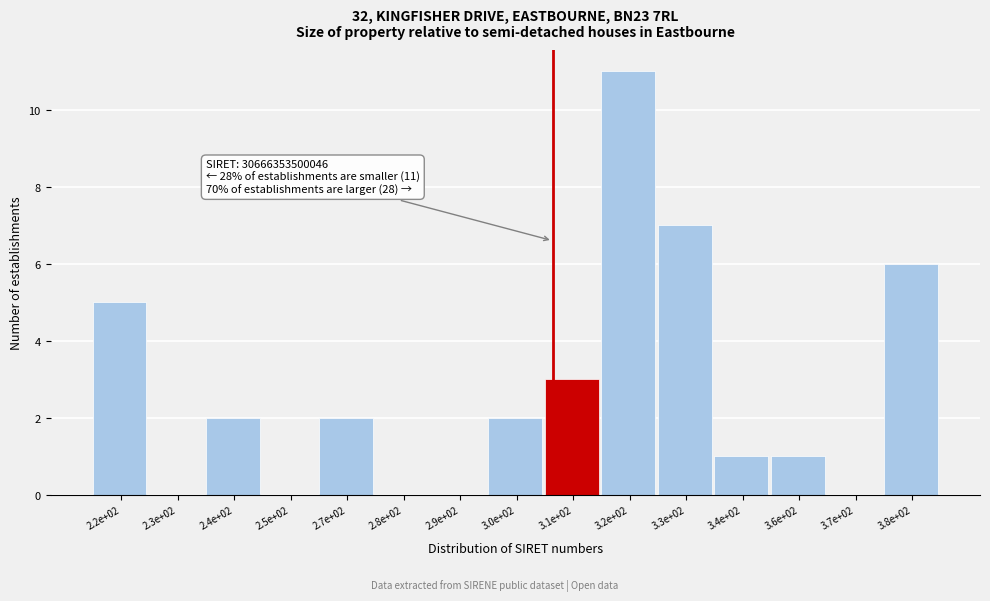

Reading left to right, what are all the values shown in this chart?

2.2e+02=5	2.3e+02=0	2.4e+02=2	2.5e+02=0	2.7e+02=2	2.8e+02=0	2.9e+02=0	3.0e+02=2	3.1e+02=3	3.2e+02=11	3.3e+02=7	3.4e+02=1	3.6e+02=1	3.7e+02=0	3.8e+02=6